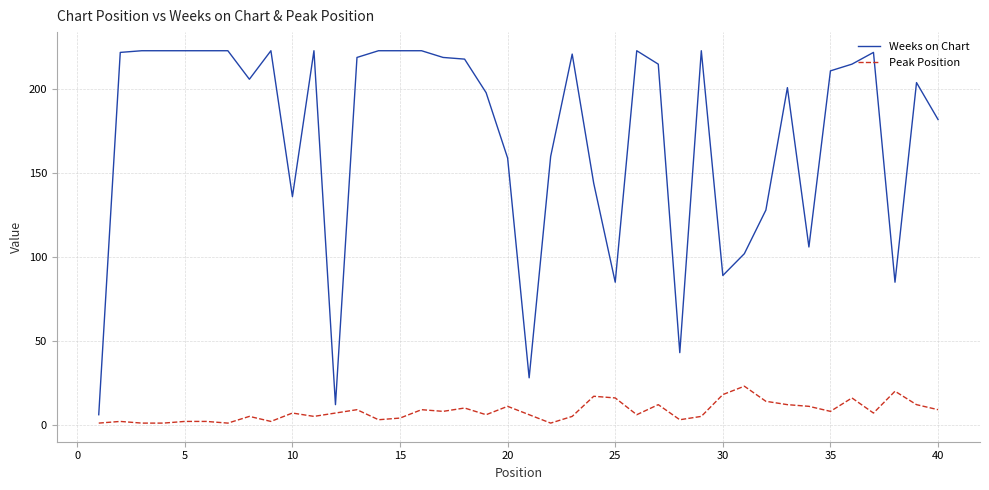

True or false: Peak Position and Weeks on Chart cross at least once.

False